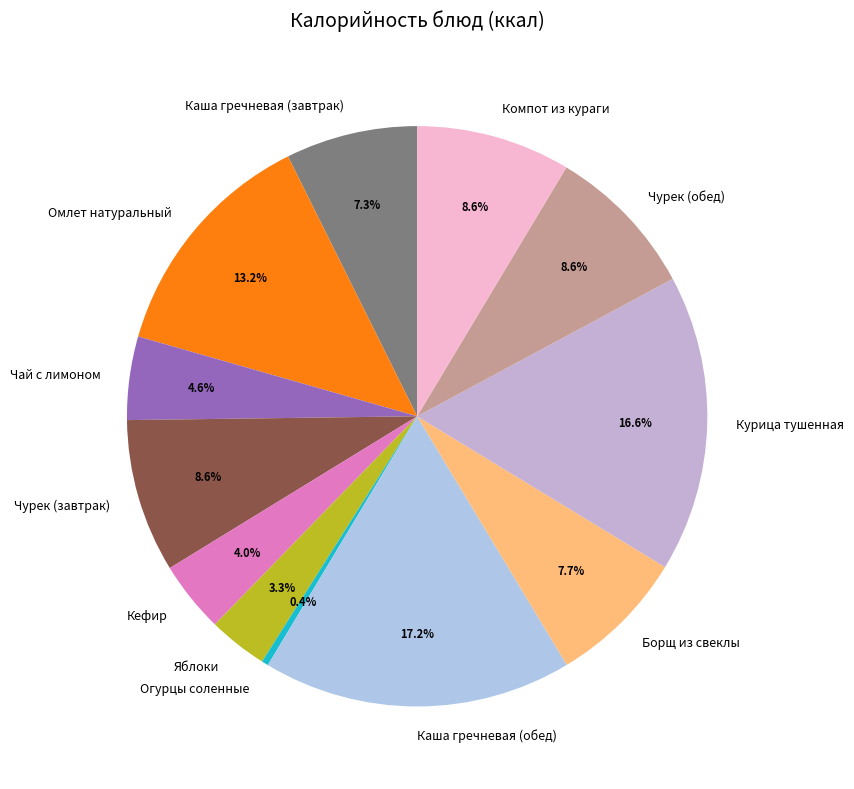

What percentage is the Каша гречневая (завтрак) slice, to the nearest percent?

7%